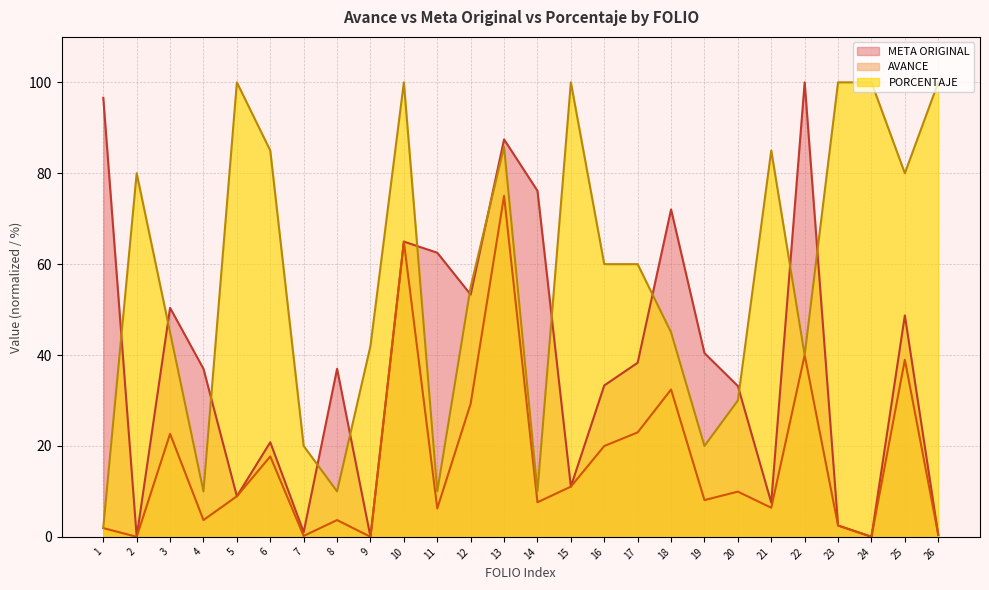

True or false: PORCENTAJE has a value of 13.2 at 19.

False